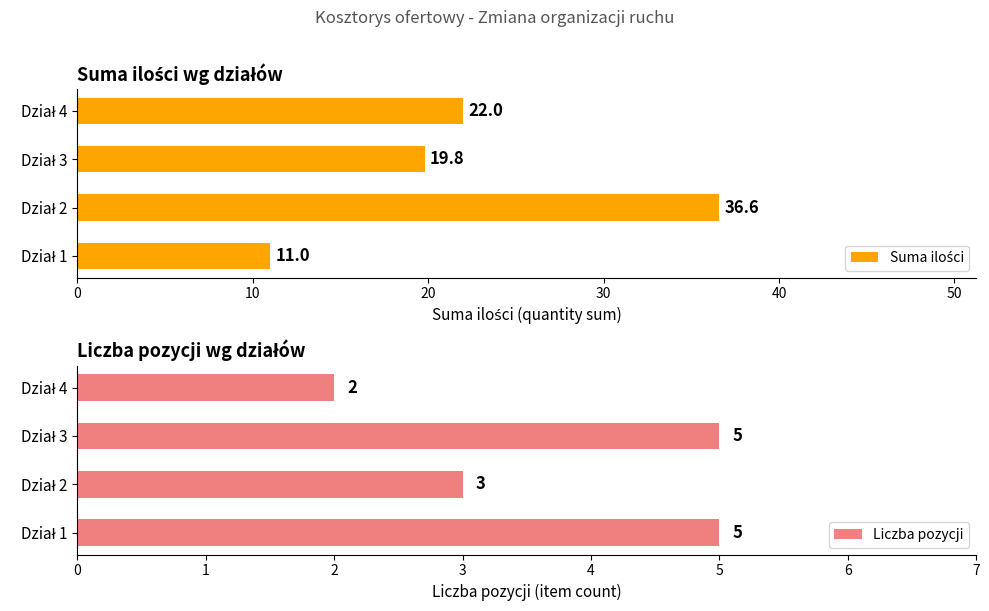

List the series in order of their peak value, lowest first.

Liczba pozycji, Suma ilości